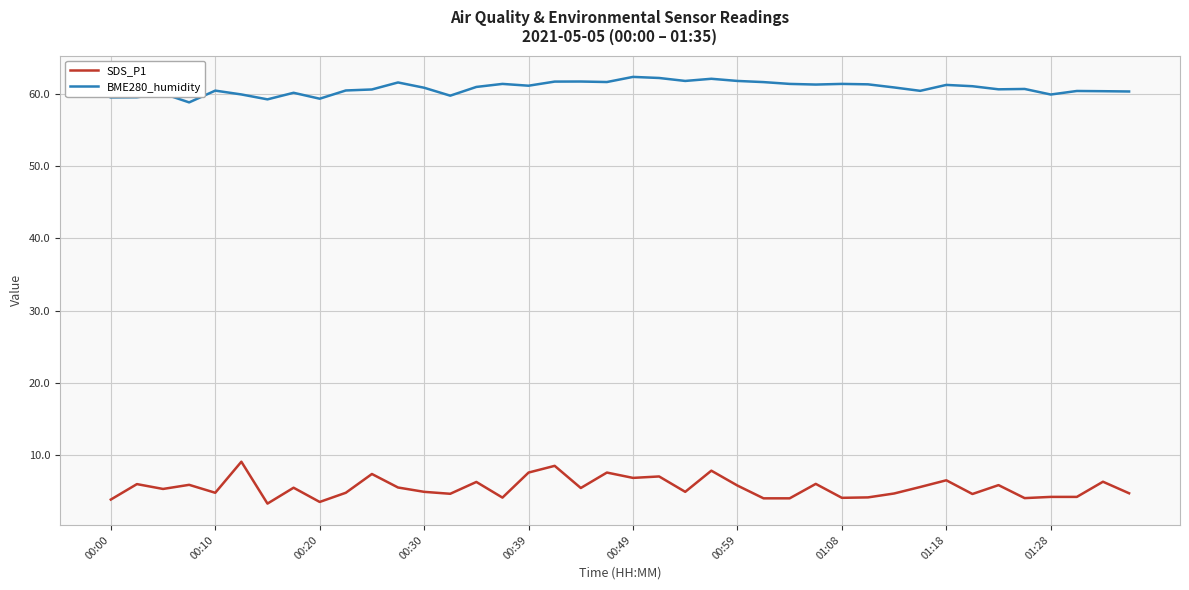

Does the chart display data point markers on the line(s)?

No